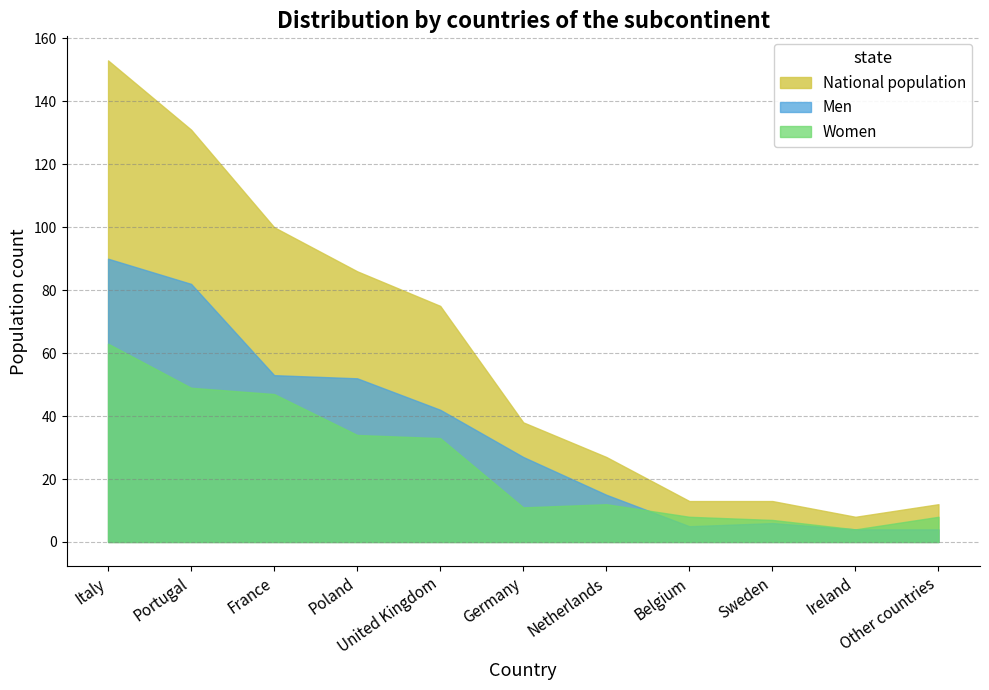

What is the highest value of the National population series?

153